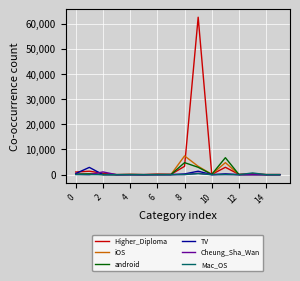

Which series has the largest range (max minus min)?

Higher_Diploma